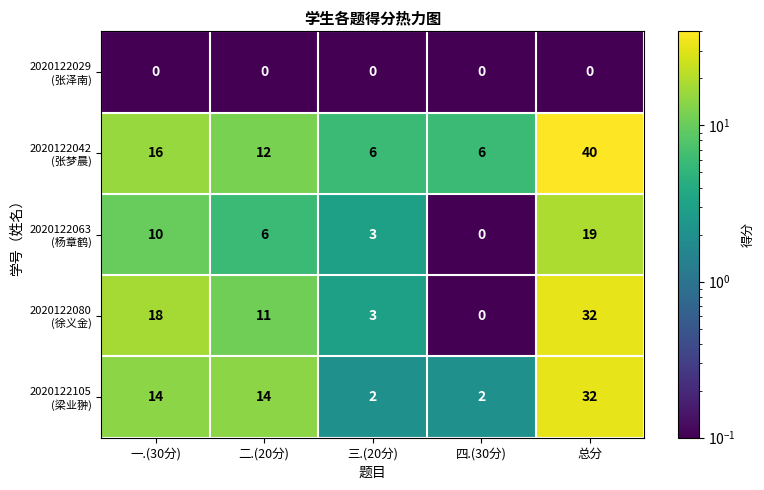

What is the maximum value shown in the chart?

40